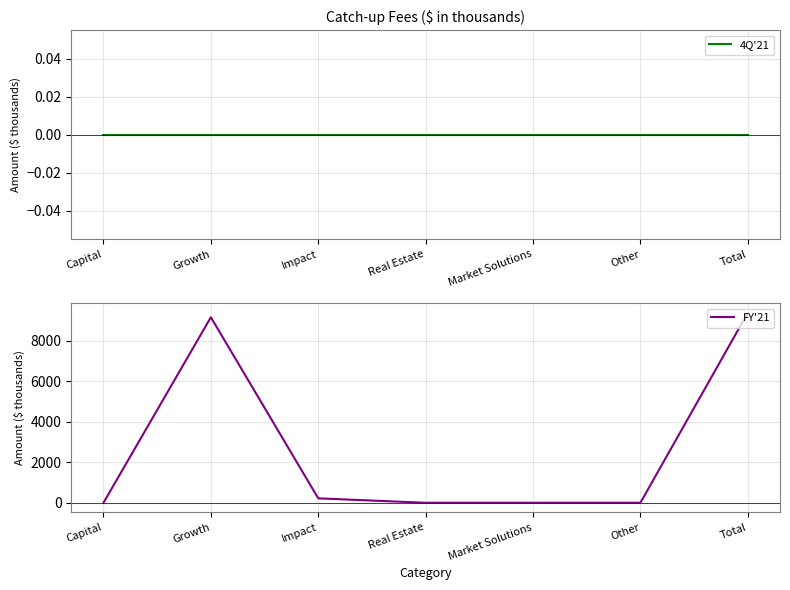

Which has a higher value, Impact or Total?

Impact